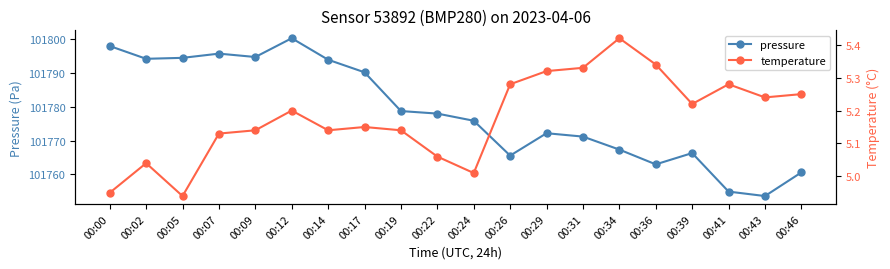

True or false: pressure has a value of 69971.3 at 00:14.

False